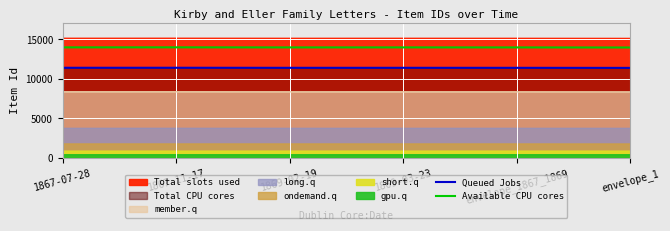

What is the highest value of the Queued Jobs series?

11417.2